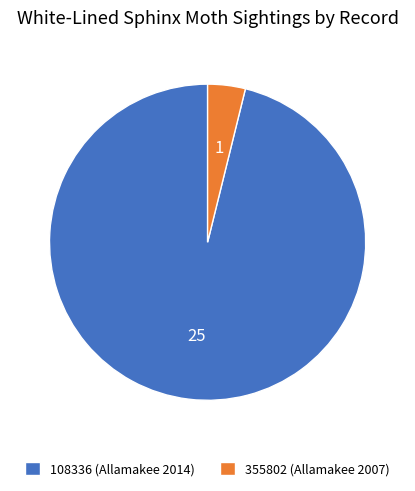

Is the sum of 355802 (Allamakee 2007) and 108336 (Allamakee 2014) greater than half?

Yes